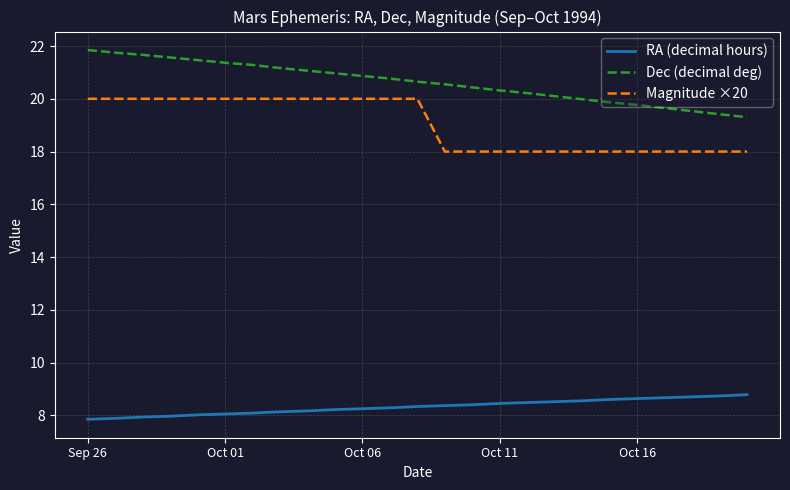

Rank the series by their maximum value, from lowest to highest.

RA (decimal hours), Magnitude ×20, Dec (decimal deg)